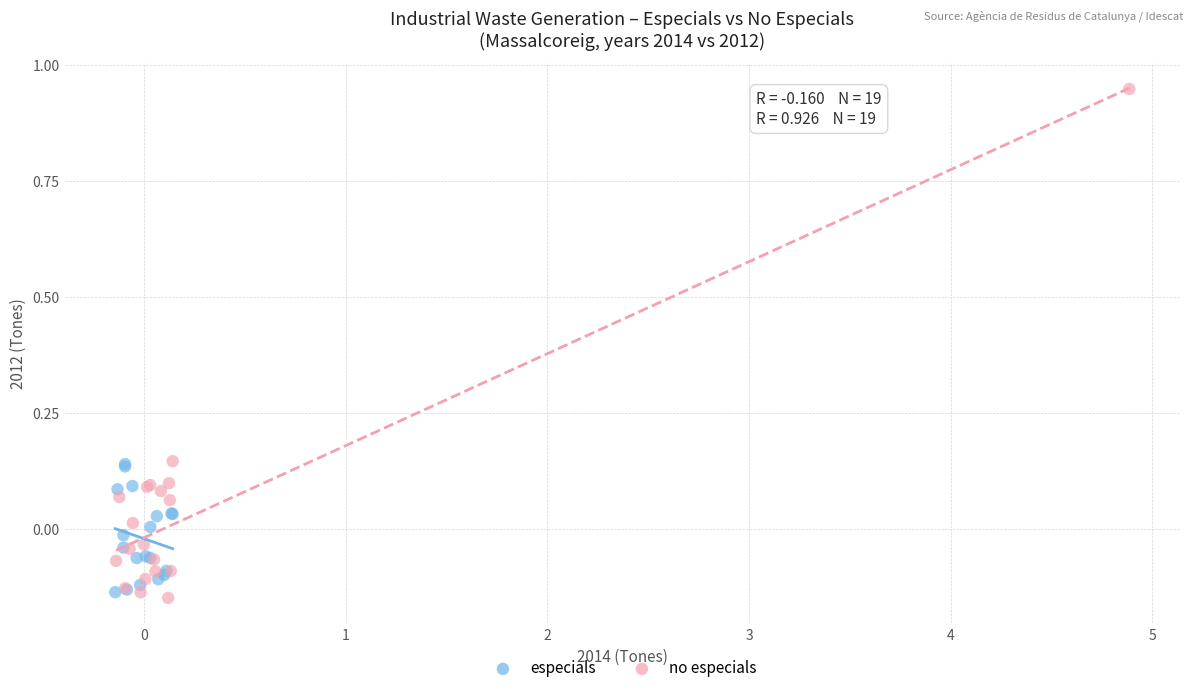

Which series contains the lowest Y value?

no especials